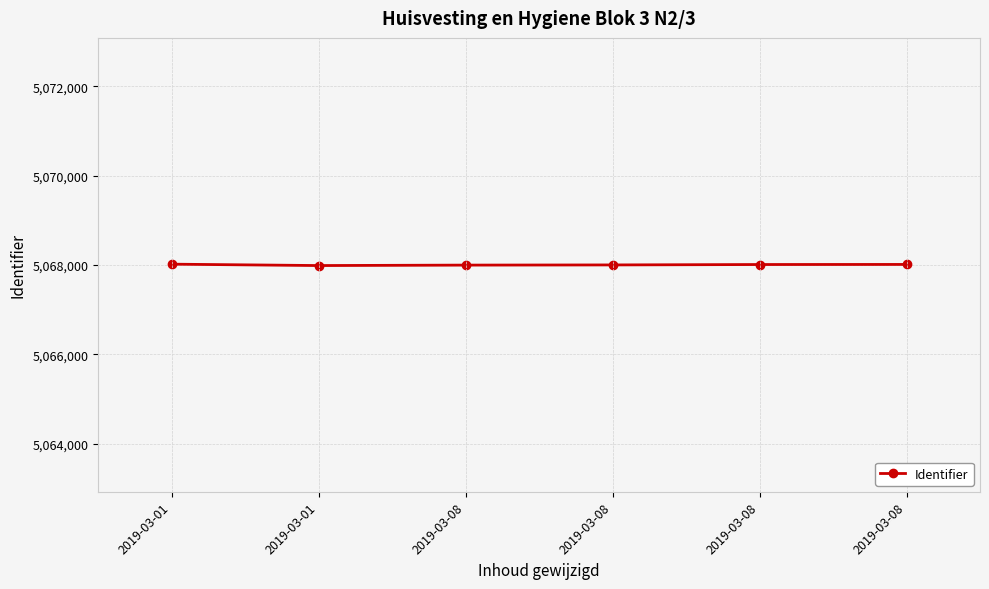

Reading right to left, what are all the values shown in this chart?

2019-03-08=5068011	2019-03-08=5068009	2019-03-08=5068000	2019-03-08=5067996	2019-03-01=5067986	2019-03-01=5068017